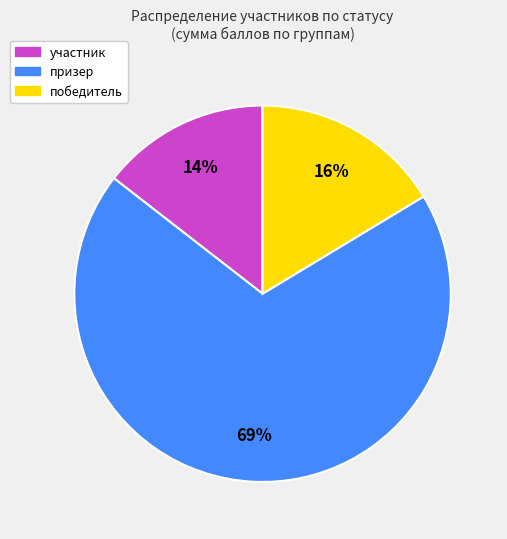

How many segments does this pie chart have?

3